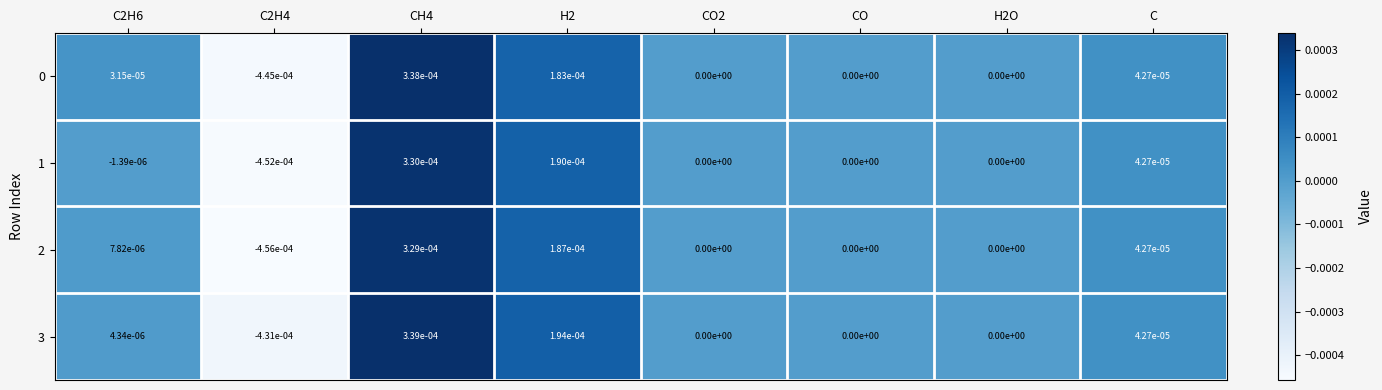

How many distinct data groups are displayed?

4